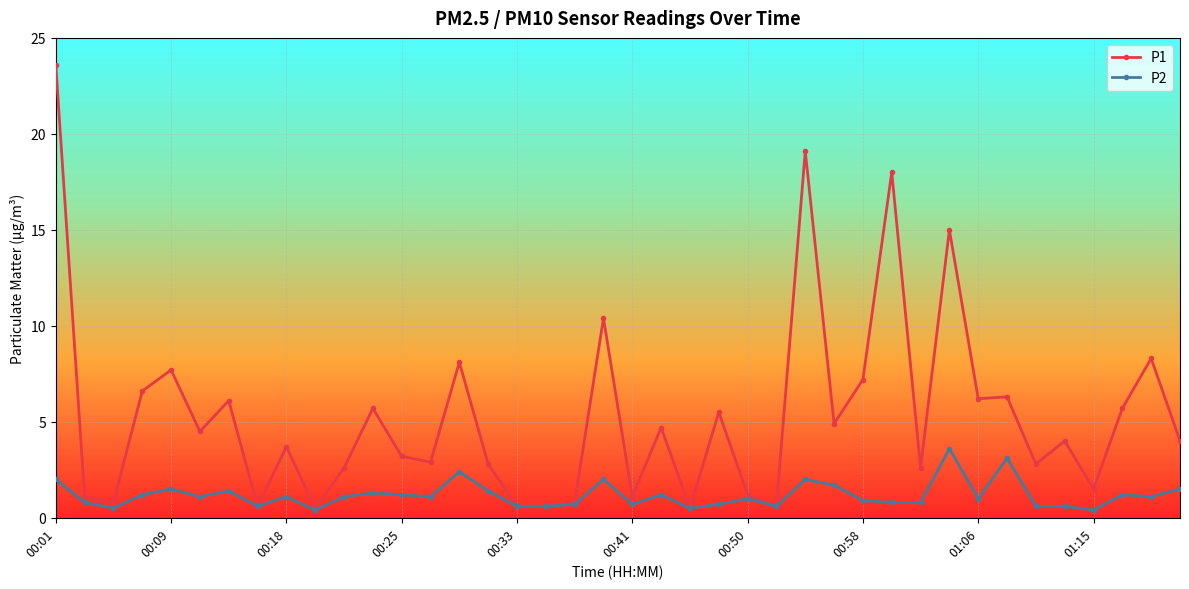

Which series has the largest total across all categories?

P1